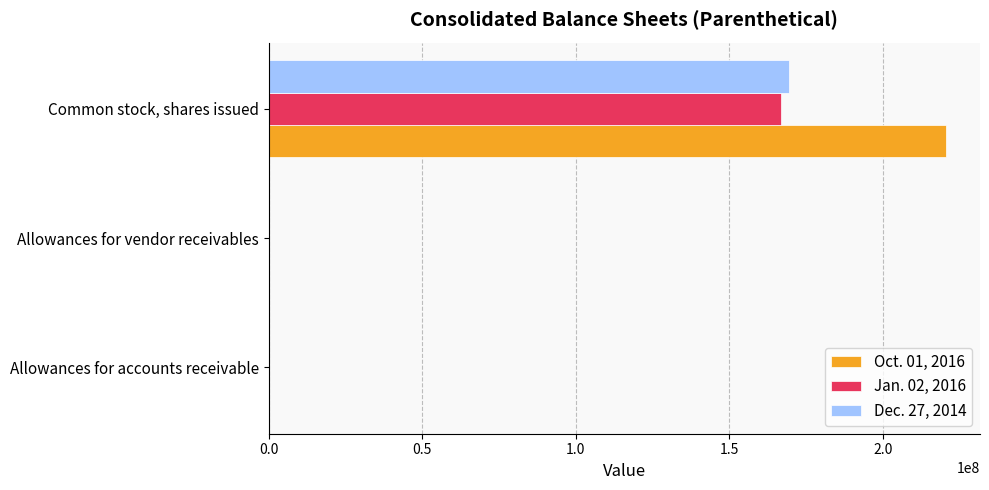

What is the greatest value displayed?

220609000